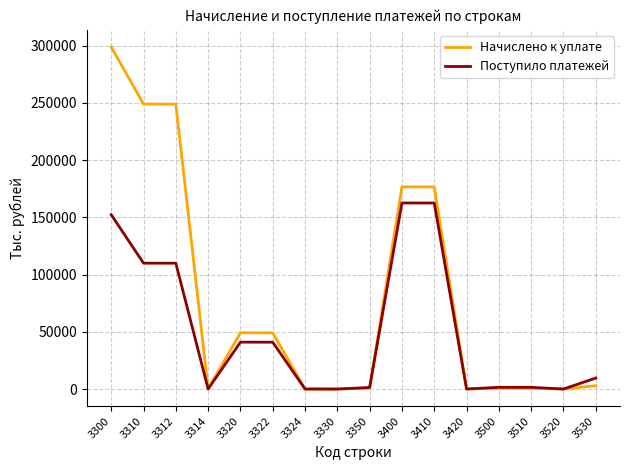

Which series has the largest range (max minus min)?

Начислено к уплате